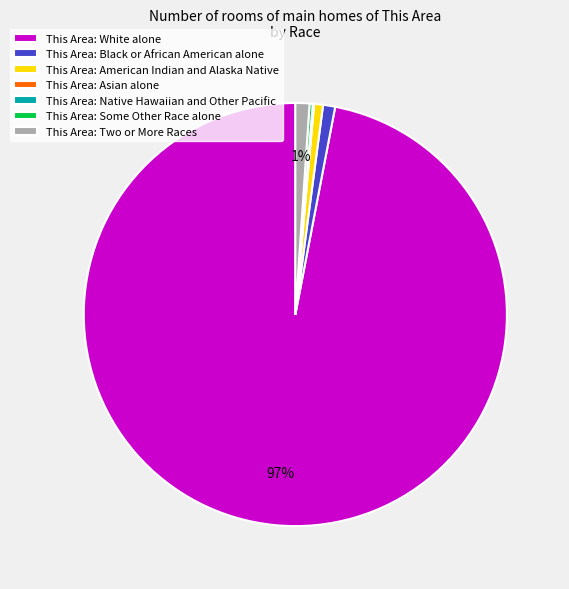

Is This Area: White alone the majority of the pie?

Yes